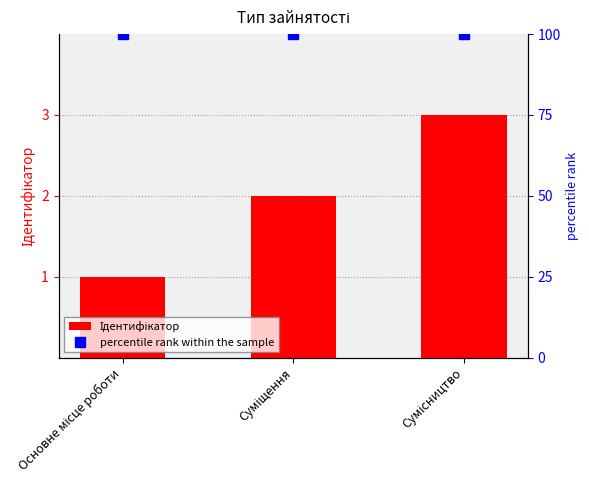

What is the lowest value of the percentile rank within the sample series?

100